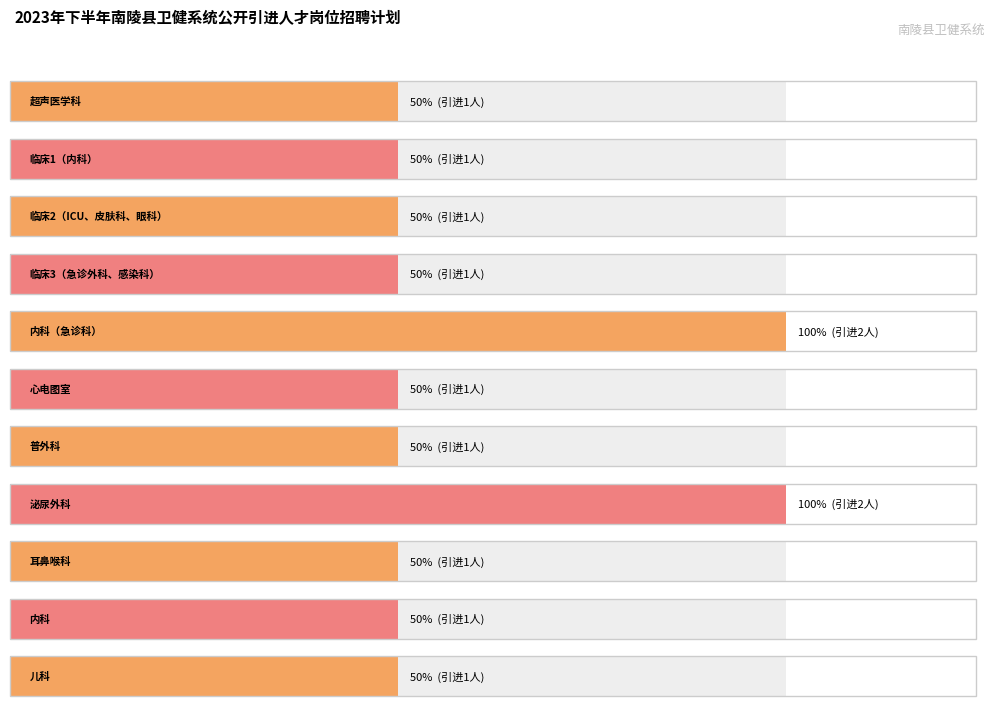

What position from the left is 耳鼻喉科?

9